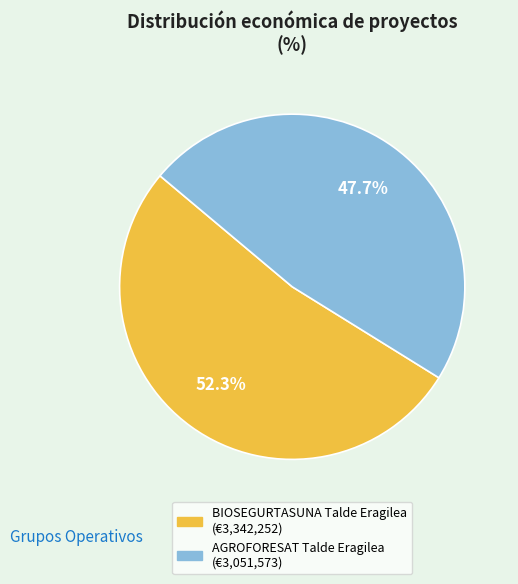

How many segments does this pie chart have?

2